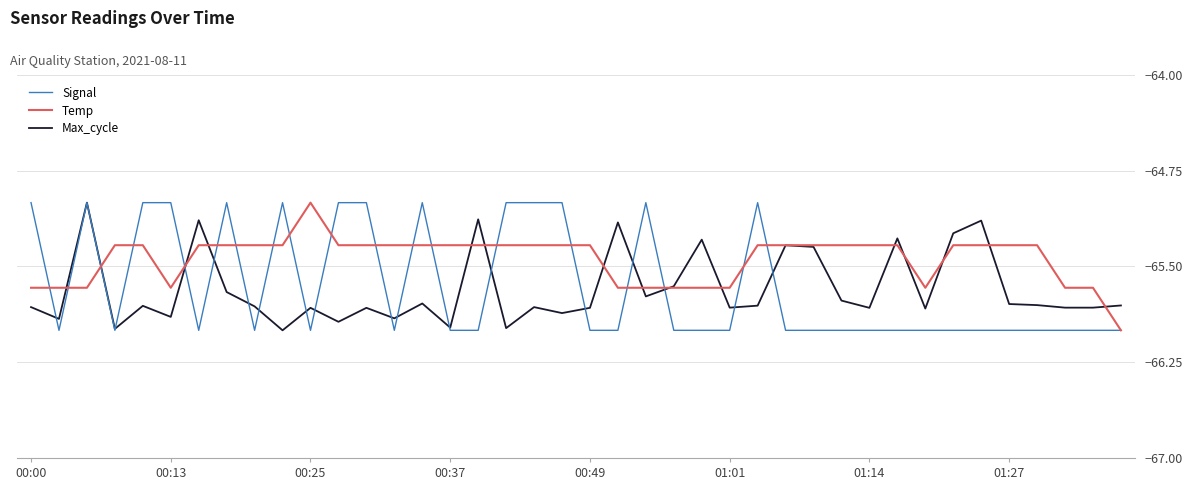

Which series has the largest total across all categories?

Temp